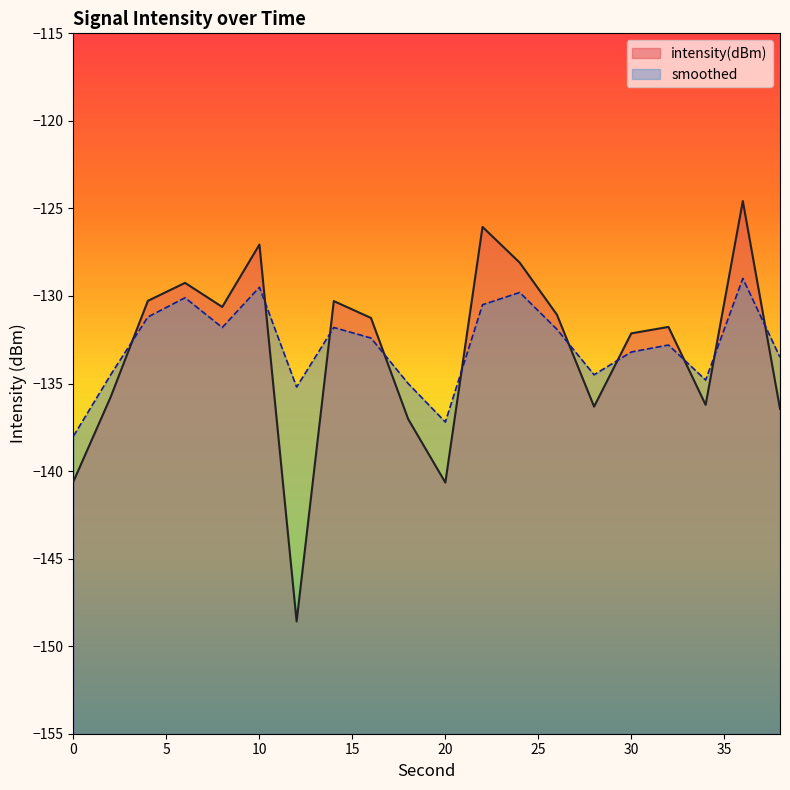

List the labels in order of intensity(dBm) value, largest first.

36, 22, 10, 24, 6, 4, 14, 8, 26, 16, 32, 30, 2, 34, 28, 38, 18, 0, 20, 12